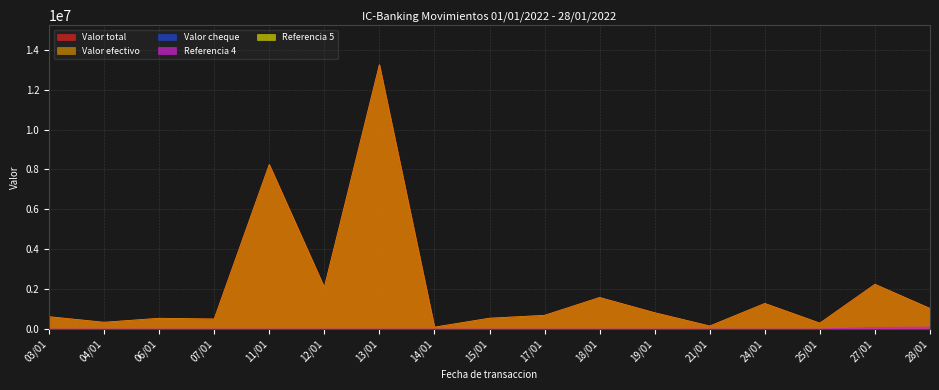

Does the chart have visible grid lines?

Yes